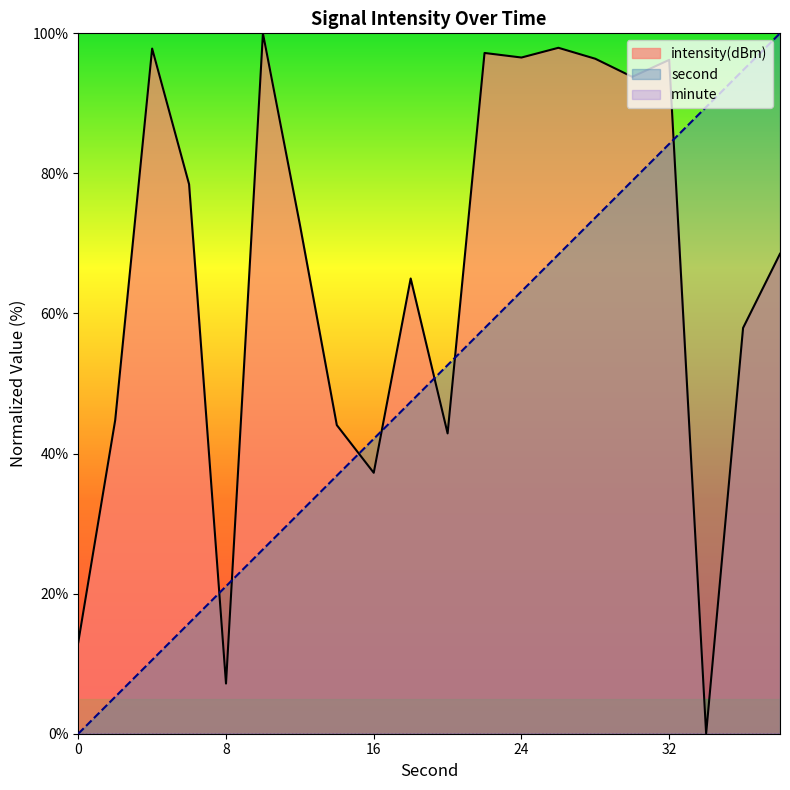

At which category does the chart reach its peak across all series?

38